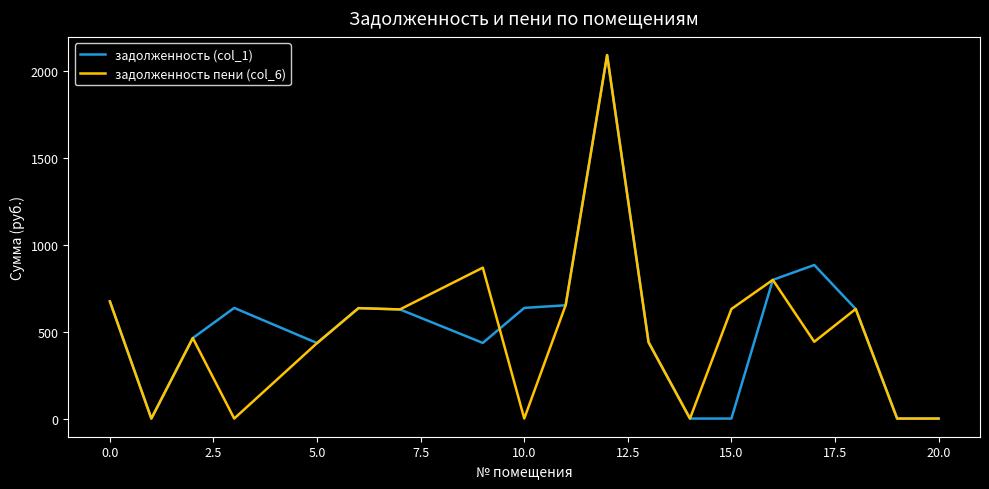

What is the maximum value for задолженность (col_1)?

2093.3